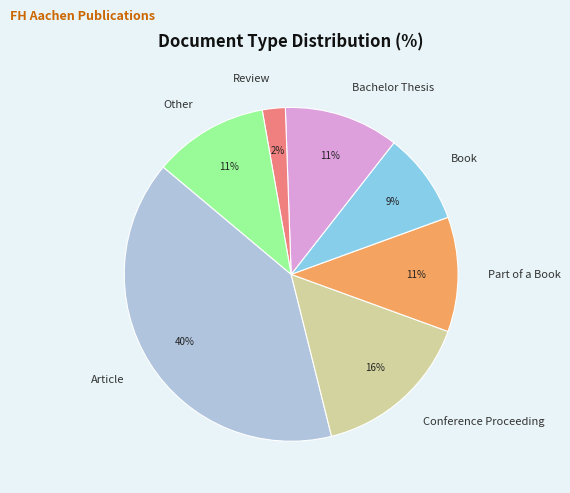

To the nearest percent, what is the combined percentage of Conference Proceeding and Other?

27%